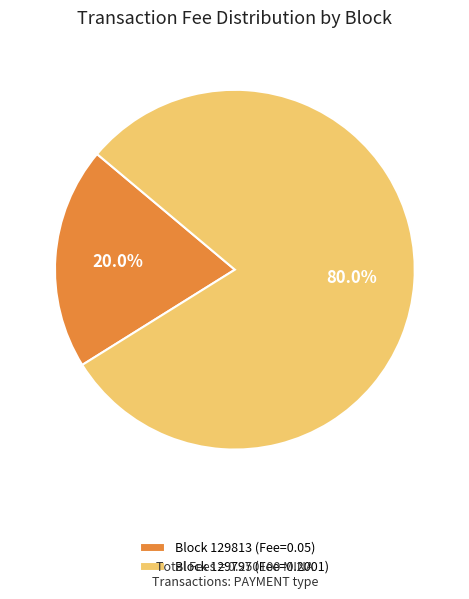

Combined, what portion of the pie is Block 129797 (Fee=0.2001) and Block 129813 (Fee=0.05)?

100.0%